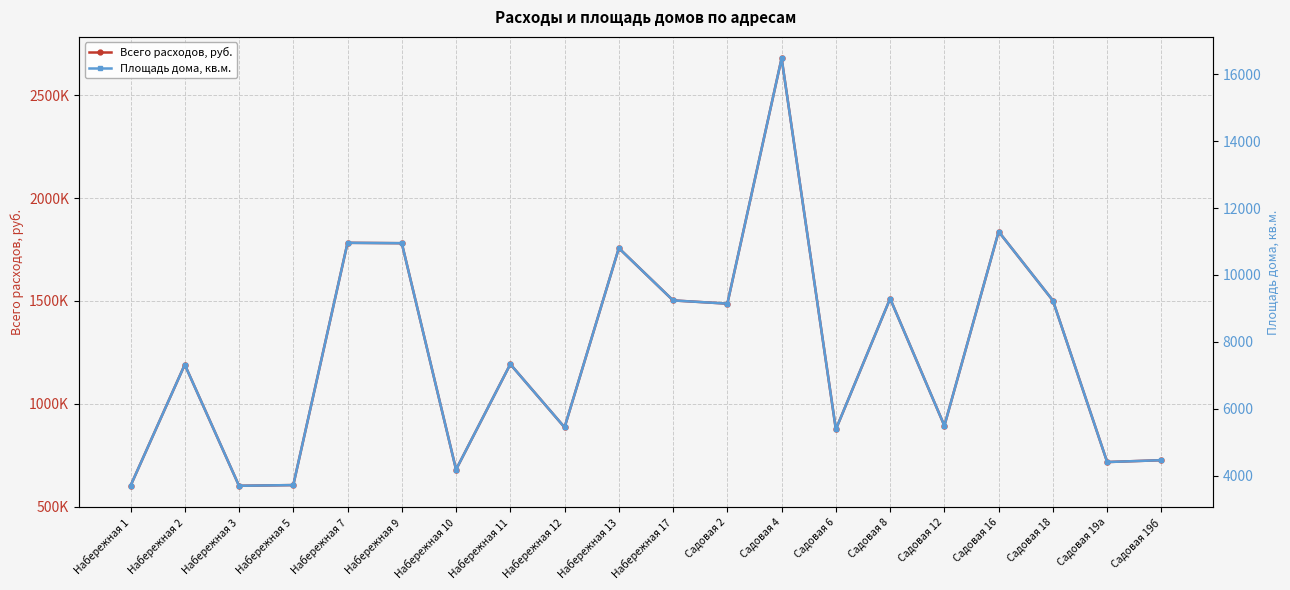

What are all the series names shown in the legend?

Всего расходов, руб., Площадь дома, кв.м.